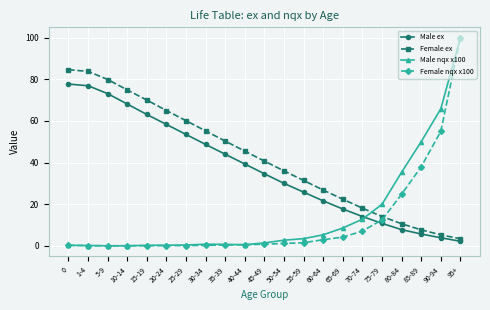

True or false: Male ex and Female nqx x100 cross at least once.

True